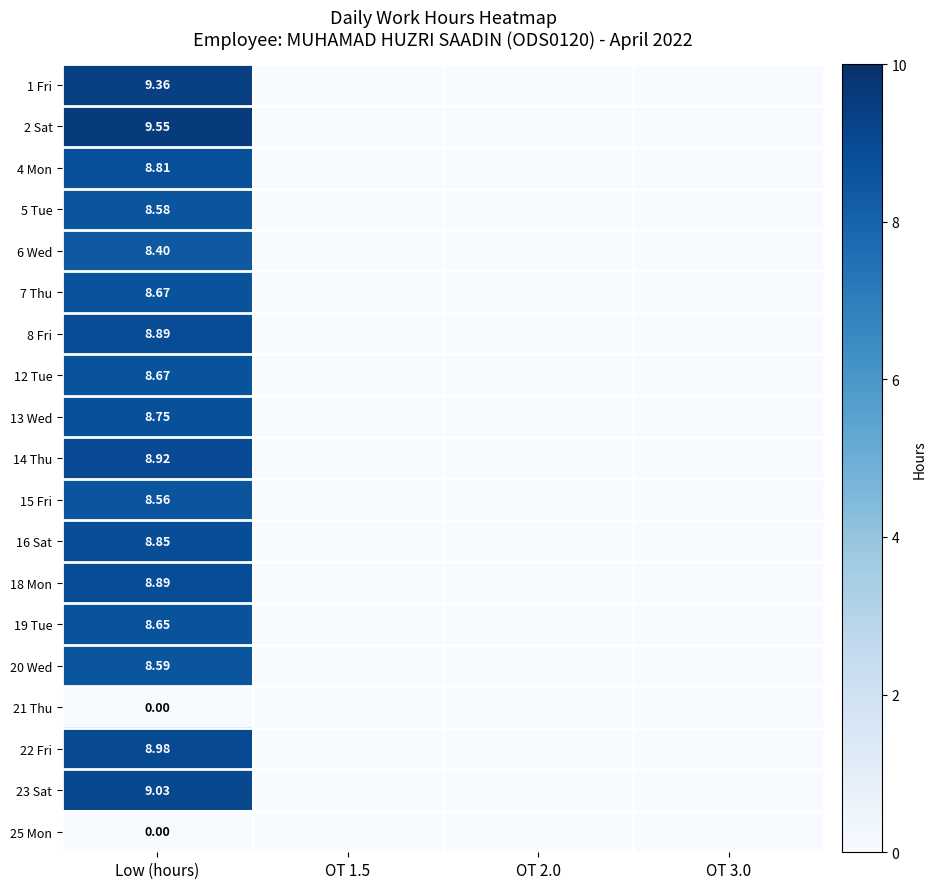

The 23 Sat series shows 0.0 at OT 2.0. True or false?

True